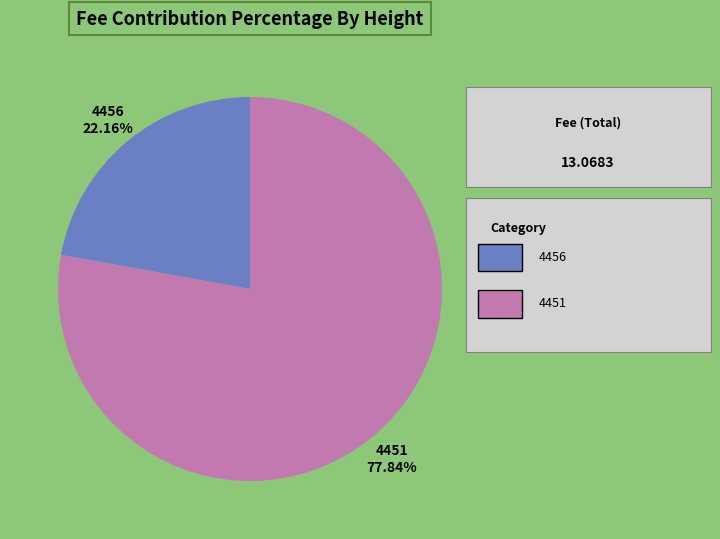

Approximately how many times larger is the value at 4451 compared to 4456?

3.5